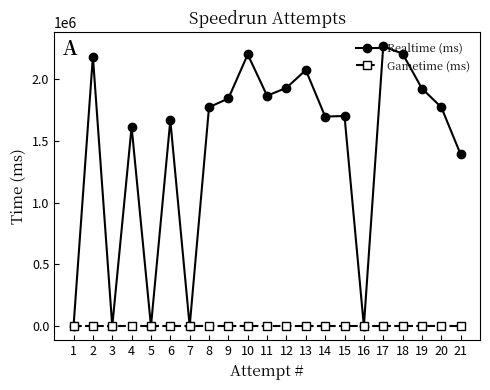

The value of Realtime (ms) at 11 is 1863714. True or false?

True